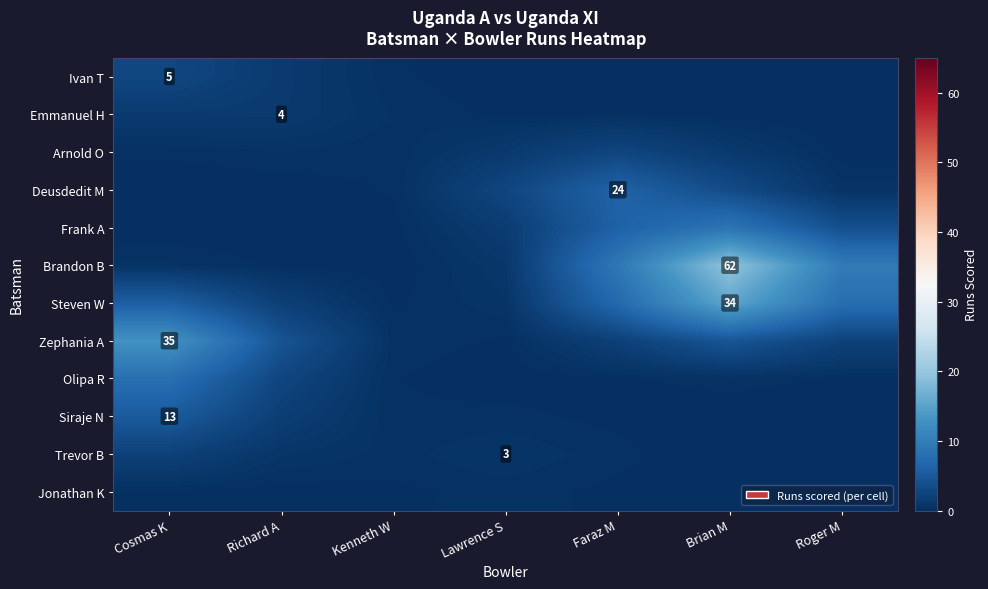

At how many categories does at least one series exceed 18?

1